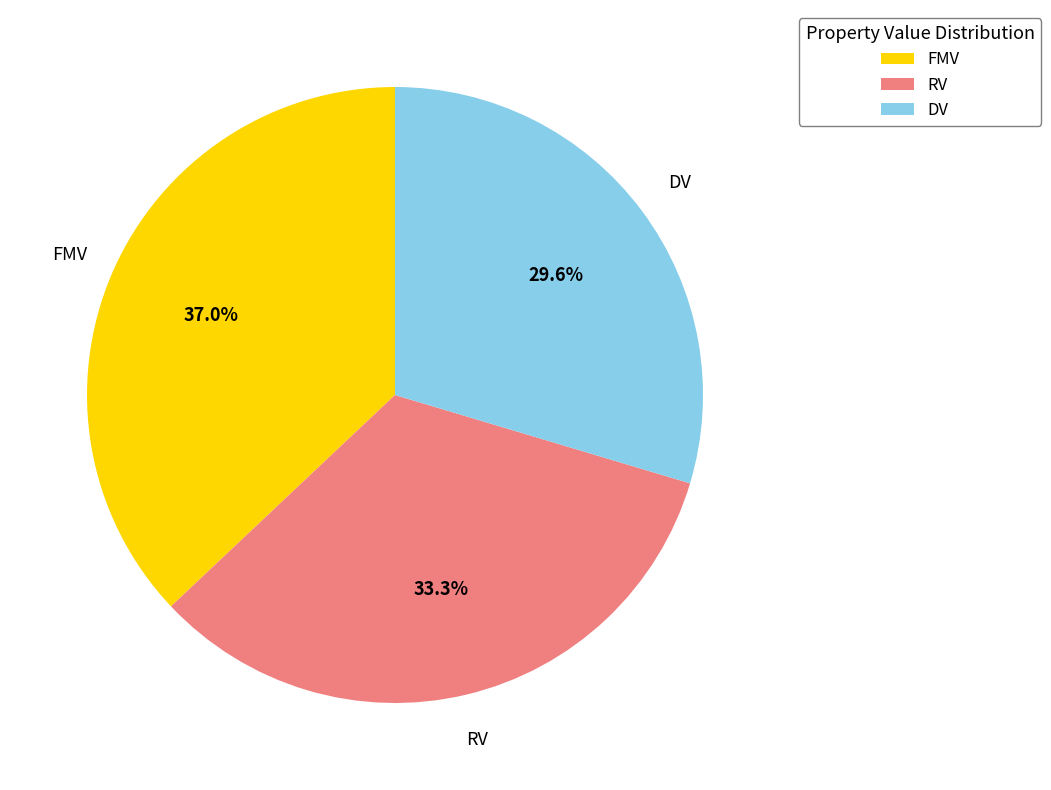

Is it true that DV is 24% of the pie?

False